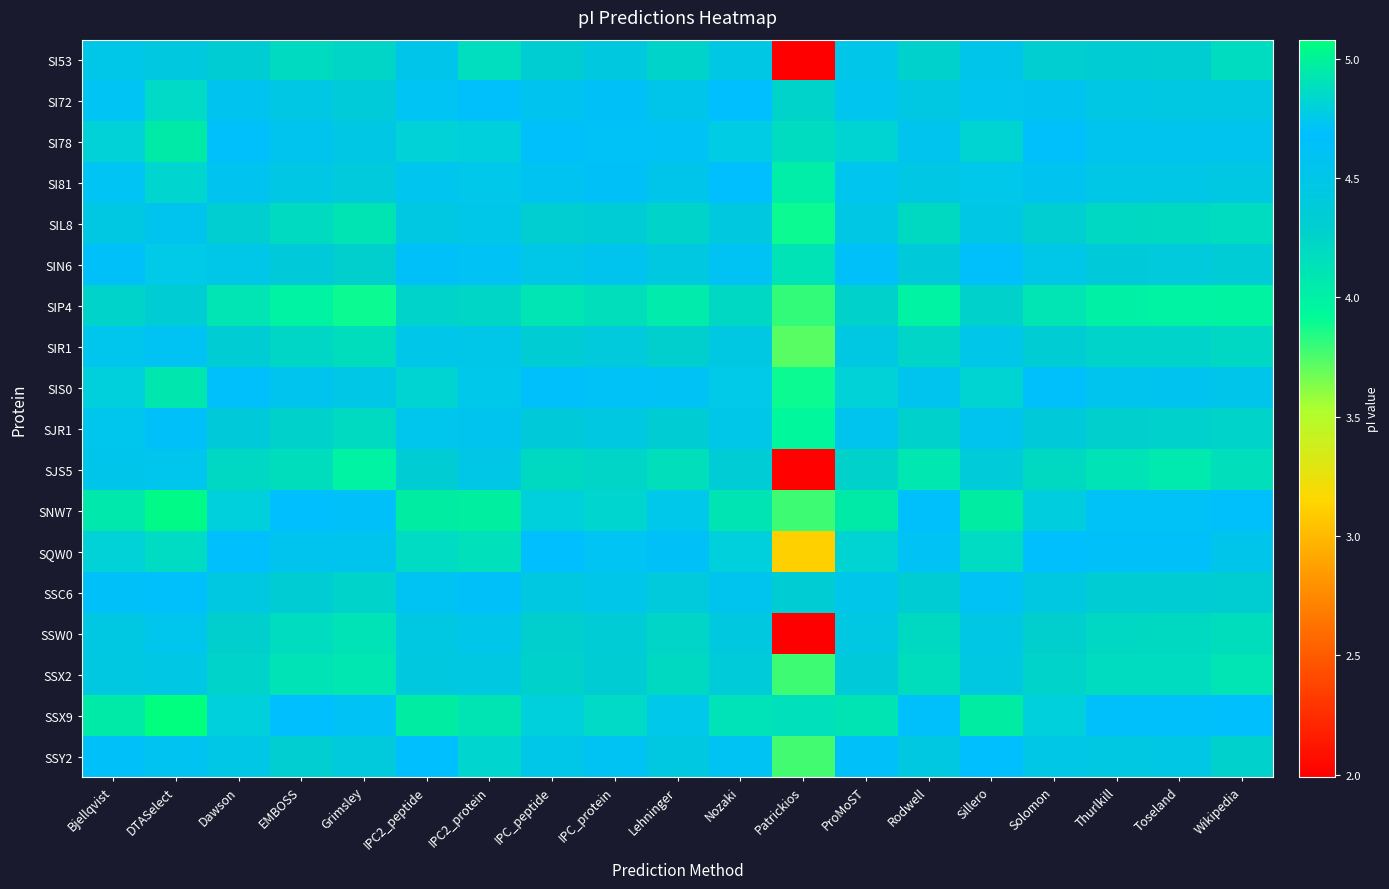

At which category is the sum across all series the highest?

DTASelect